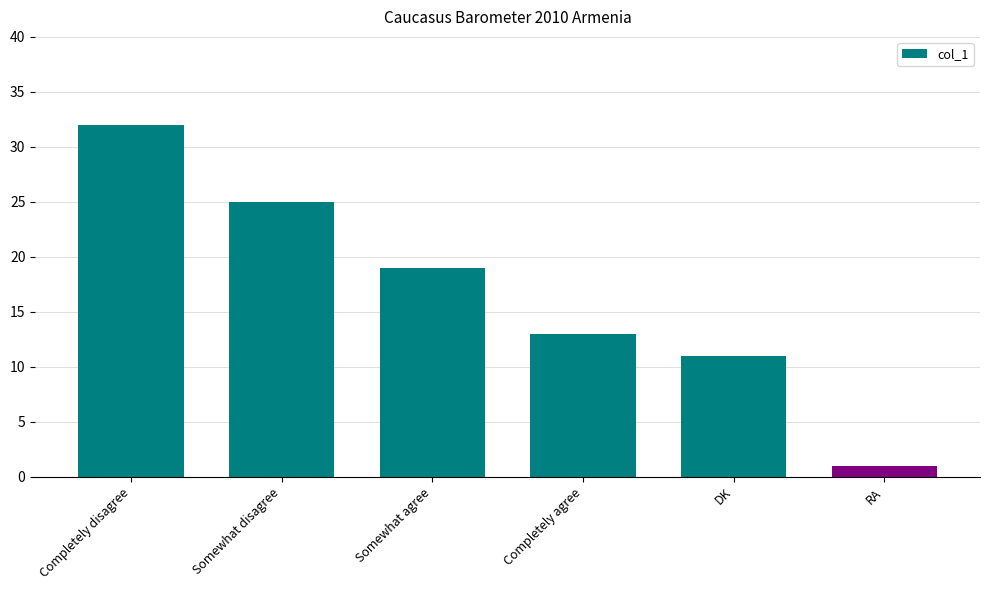

At which category does the chart reach its peak across all series?

Completely disagree